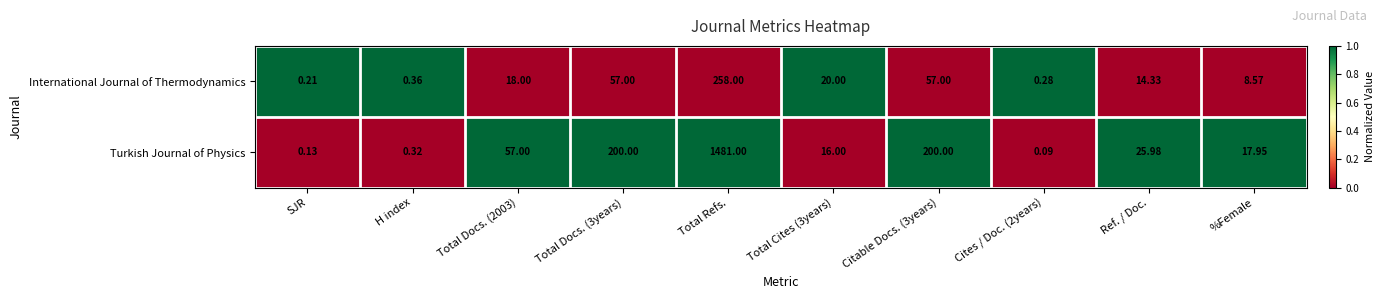

Which series has the largest total across all categories?

Turkish Journal of Physics